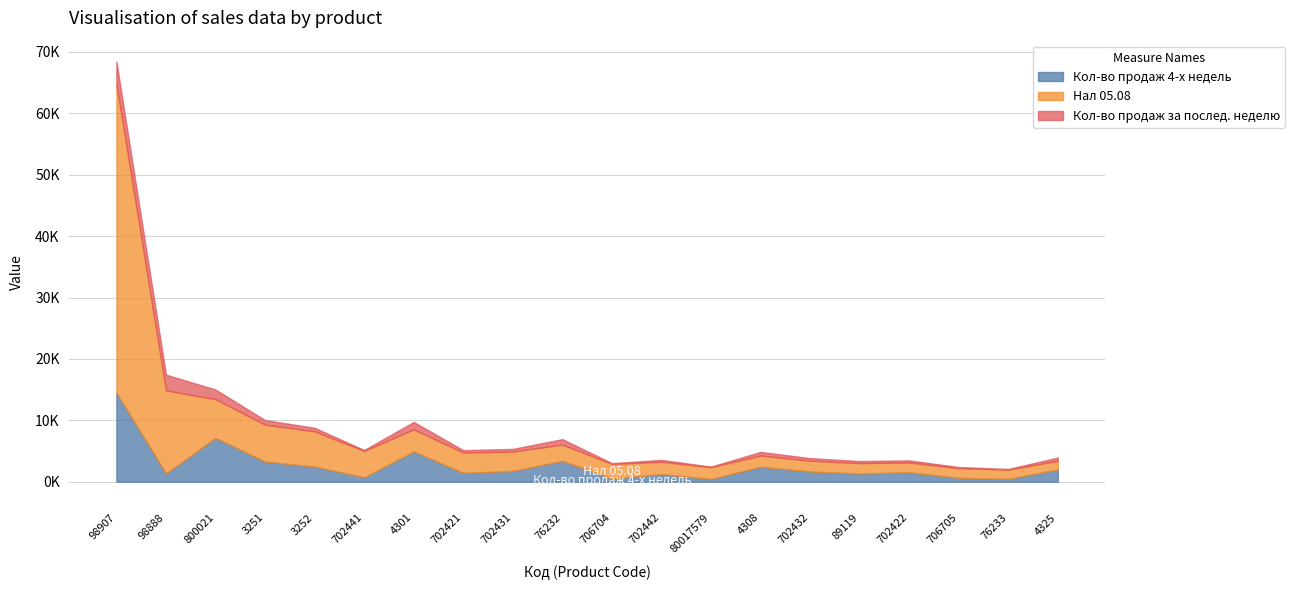

Reading left to right, list all the values displayed in this chart.

Кол-во продаж 4-х недель: 98907=14520.0	98888=1344.0	800021=7141.0	3251=3274.0	3252=2475.0	702441=712.0	4301=4946.0	702421=1431.0	702431=1749.0	76232=3406.0	706704=525.0	702442=1244.0	80017579=447.0	4308=2446.0	702432=1667.0	89119=1334.0	702422=1537.0	706705=631.0	76233=467.0	4325=2003.0
Нал 05.08: 98907=50243.5	98888=13537.7	800021=6301.0	3251=6019.0	3252=5736.0	702441=4303.0	4301=3581.0	702421=3326.0	702431=3155.0	76232=2638.7	706704=2376.0	702442=2008.0	80017579=1919.0	4308=1814.0	702432=1753.0	89119=1696.0	702422=1590.0	706705=1580.0	76233=1502.0	4325=1401.0
Кол-во продаж за послед. неделю: 98907=3655.0	98888=2561.0	800021=1571.0	3251=744.0	3252=574.0	702441=148.0	4301=1209.0	702421=379.0	702431=434.0	76232=887.0	706704=122.0	702442=298.0	80017579=89.0	4308=592.0	702432=419.0	89119=335.0	702422=344.0	706705=181.0	76233=110.0	4325=522.0